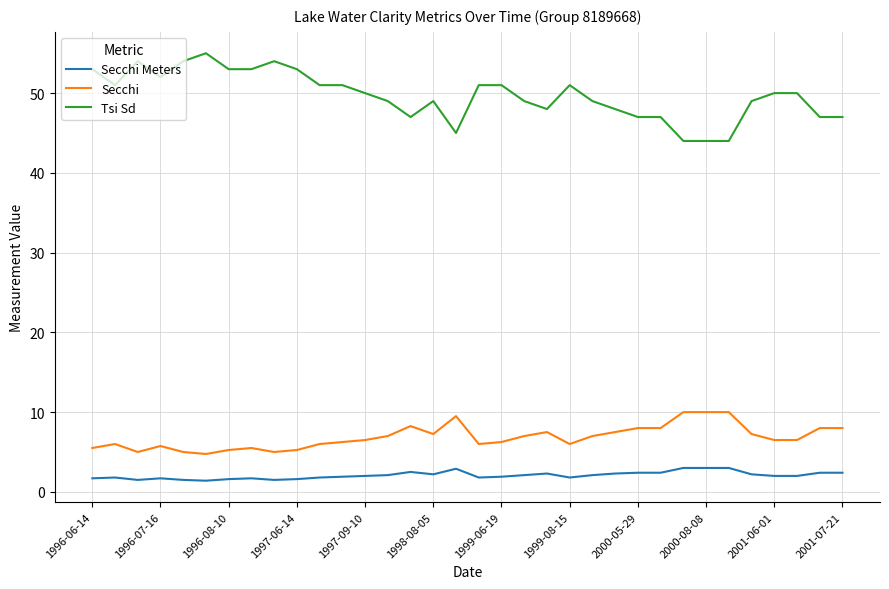

True or false: Secchi and Tsi Sd cross at least once.

False